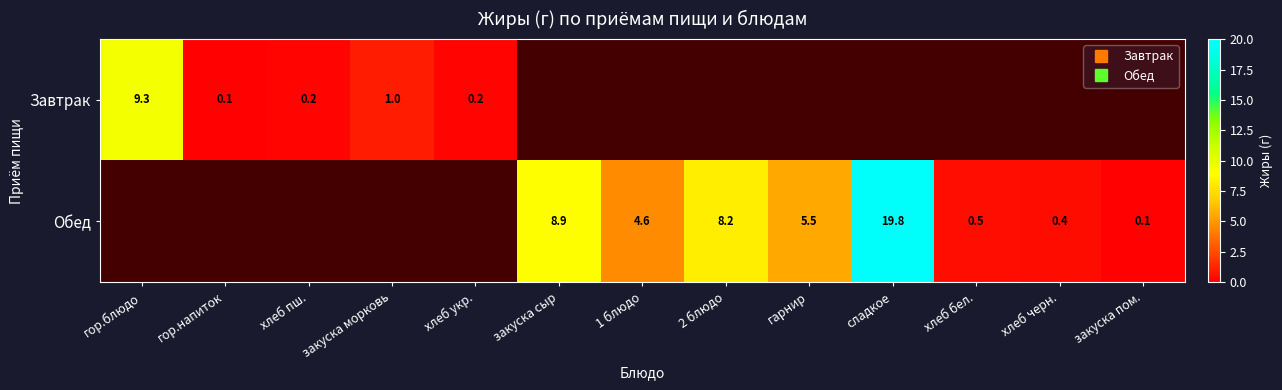

What is the approximate value of Обед at 2 блюдо?

8.2